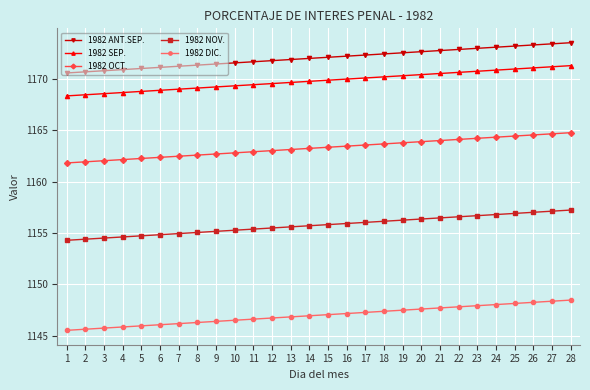

The value of 1982 DIC. at 8 is 578.1. True or false?

False